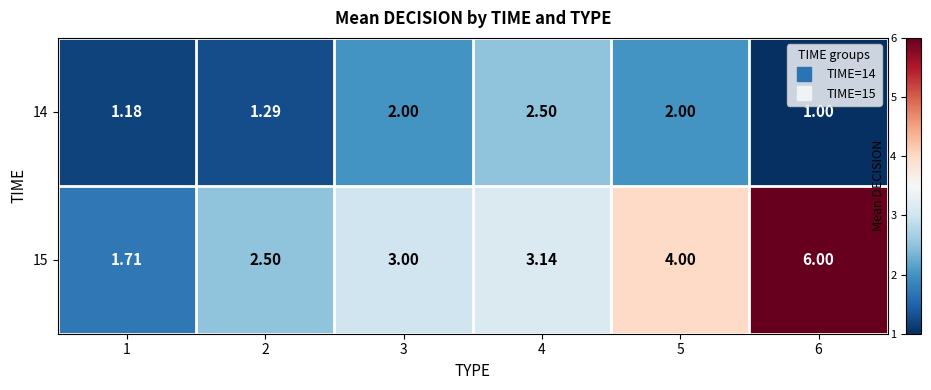

At 2, list the series in order from largest to smallest.

15, 14